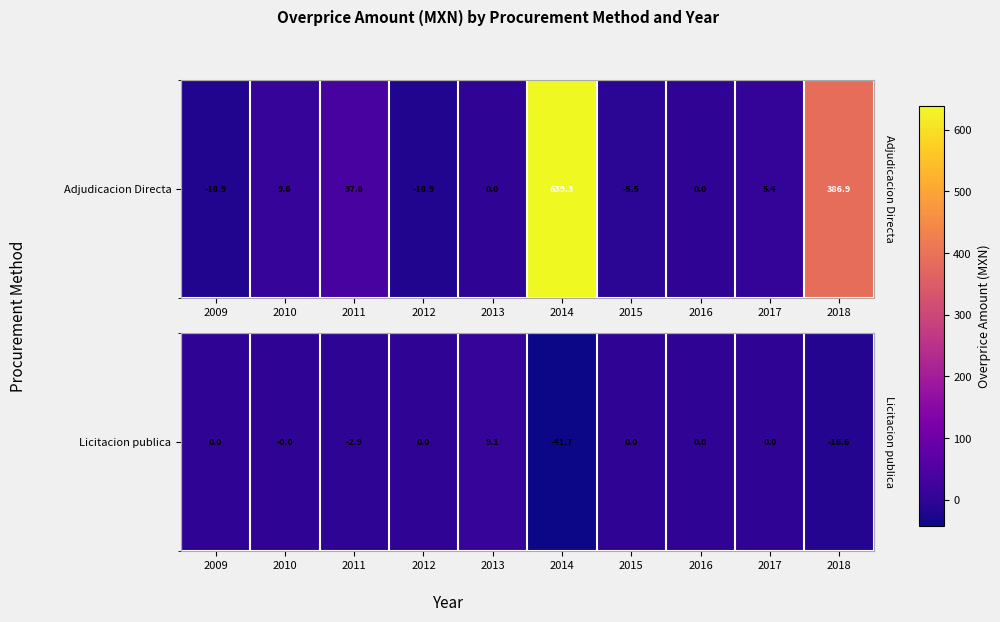

How many data points are less than 0?

4